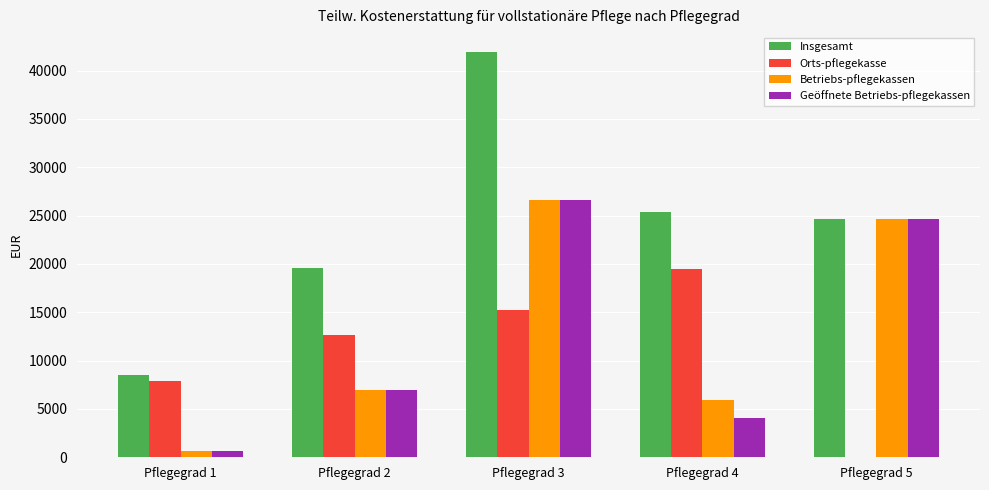

Reading right to left, what are all the values shown in this chart?

Insgesamt: Pflegegrad 5=24654.4	Pflegegrad 4=25408.7	Pflegegrad 3=41895.0	Pflegegrad 2=19612.0	Pflegegrad 1=8500.0
Orts-pflegekasse: Pflegegrad 5=0.0	Pflegegrad 4=19525.0	Pflegegrad 3=15269.0	Pflegegrad 2=12682.0	Pflegegrad 1=7875.0
Betriebs-pflegekassen: Pflegegrad 5=24654.4	Pflegegrad 4=5883.7	Pflegegrad 3=26626.0	Pflegegrad 2=6930.0	Pflegegrad 1=625.0
Geöffnete Betriebs-pflegekassen: Pflegegrad 5=24654.4	Pflegegrad 4=4108.7	Pflegegrad 3=26626.0	Pflegegrad 2=6930.0	Pflegegrad 1=625.0